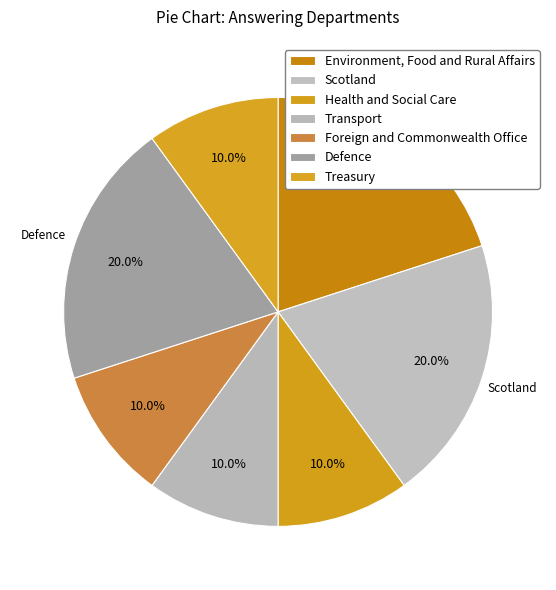

What percentage do Transport and Defence together represent?

30.0%